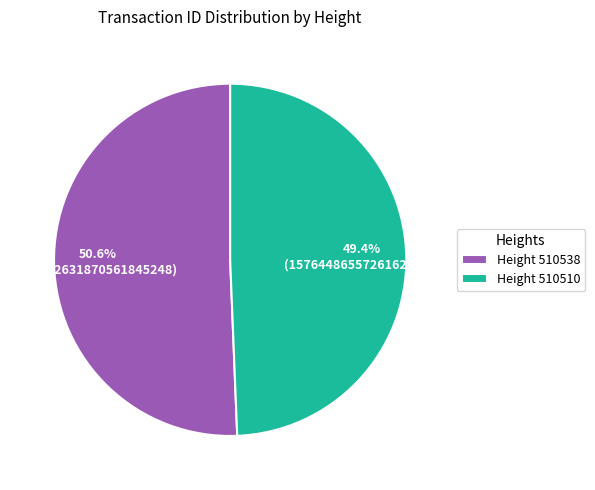

What is the smallest slice in the pie chart?

Height 510510